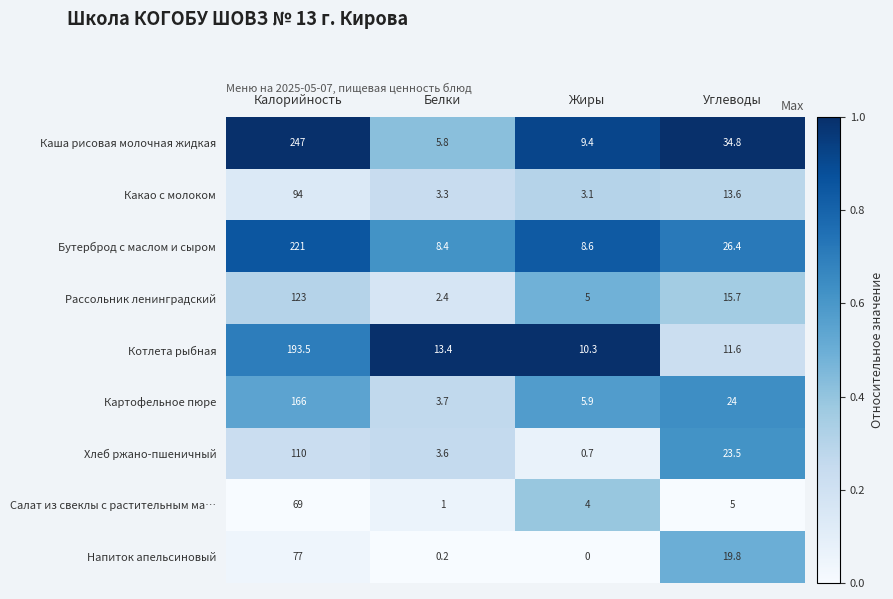

What is the spread (max minus min) of values at Углеводы?

29.8